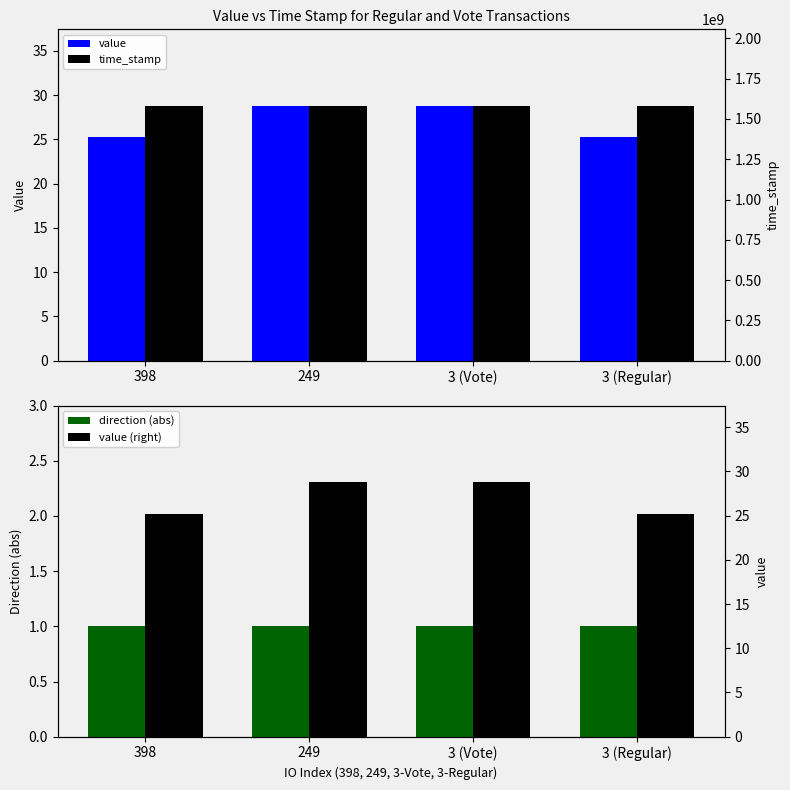

What is the smallest value displayed?

1.0